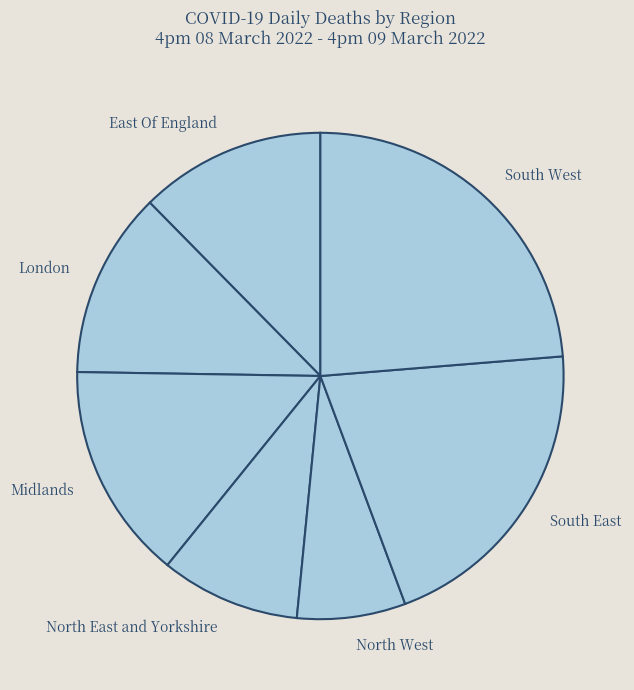

Does Midlands represent more than half of the total?

No